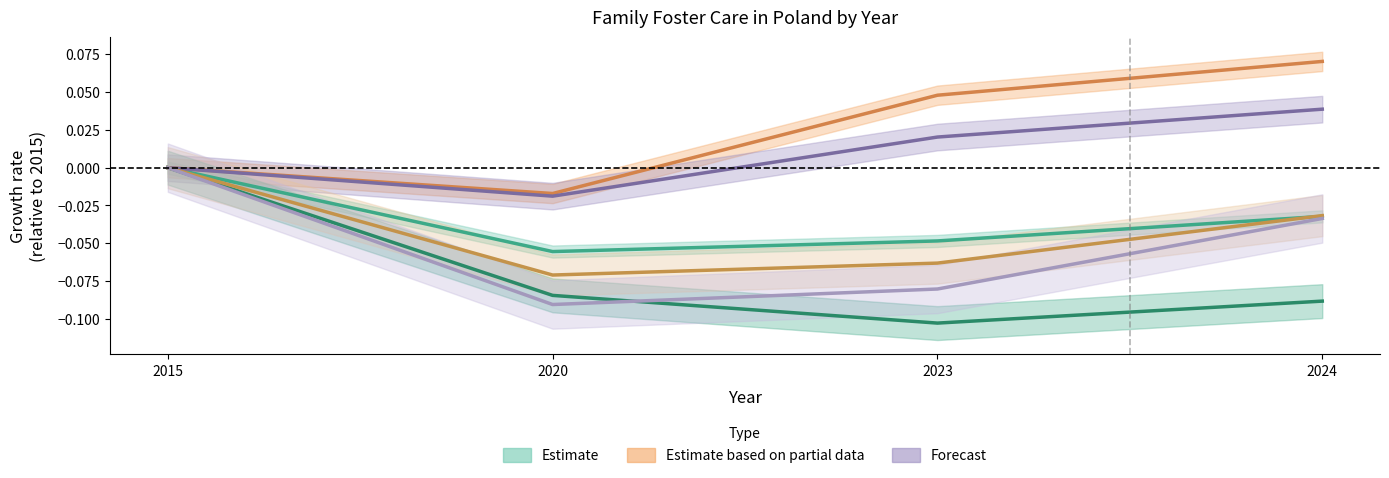

Which category has the lowest value across all series?

2023